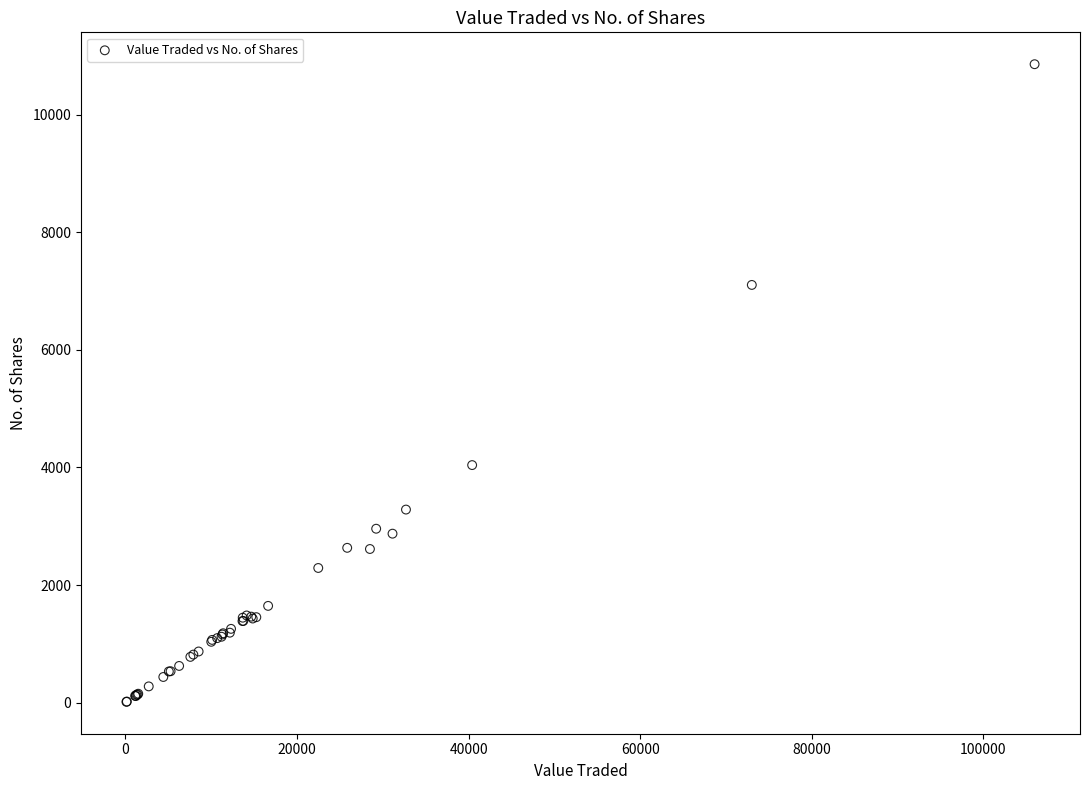

What Y value in the scatter plot is closest to 5437?

4041